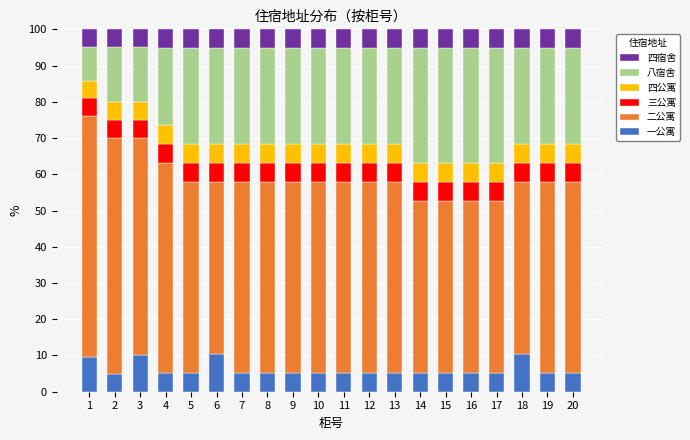

What is the maximum value for 一公寓?

10.5